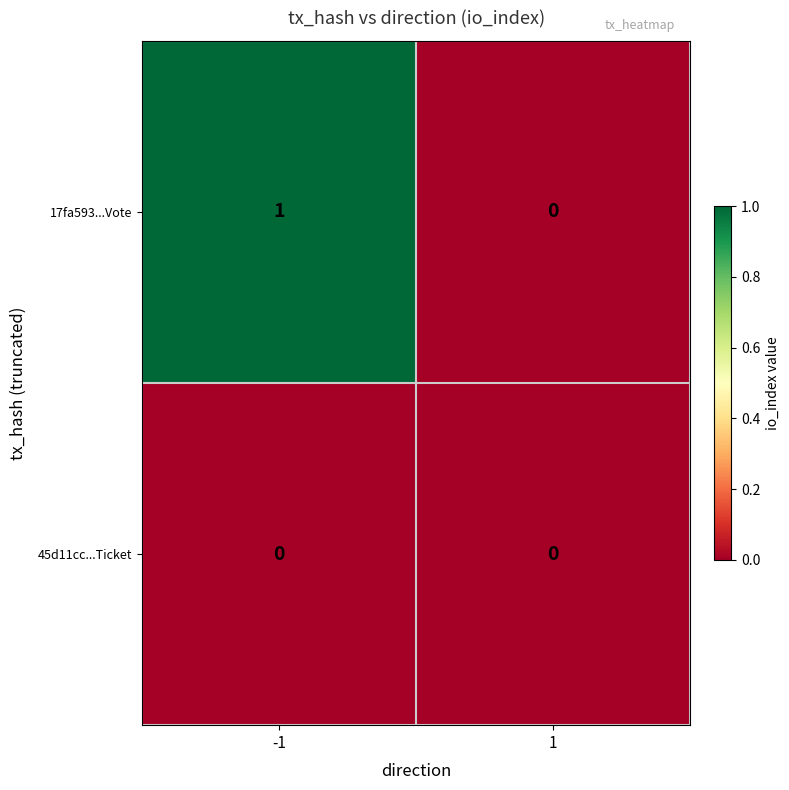

The 17fa593...Vote series shows 0 at 1. True or false?

True